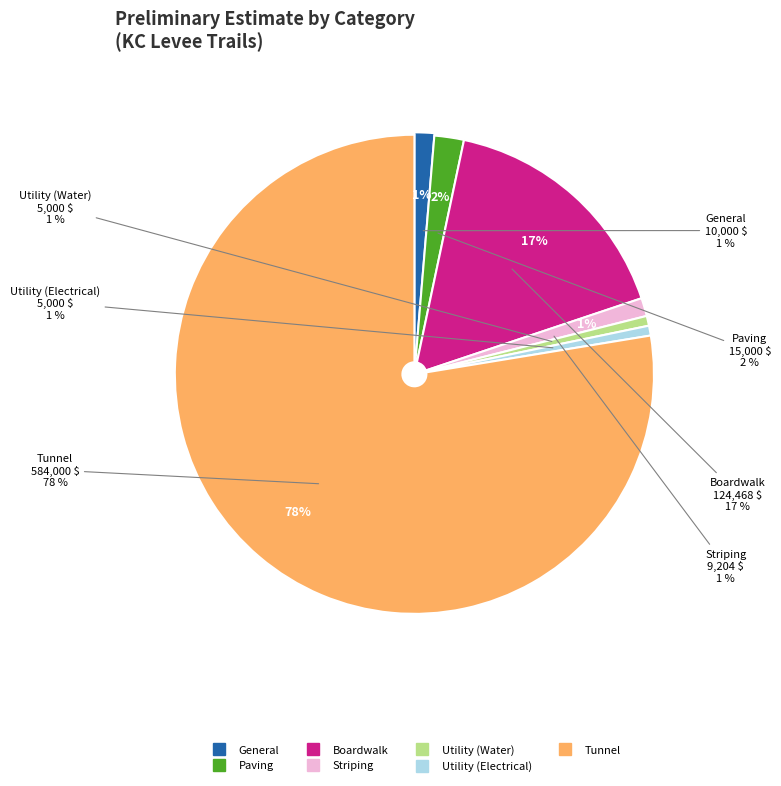

Is there any slice that represents more than half of the pie?

Yes